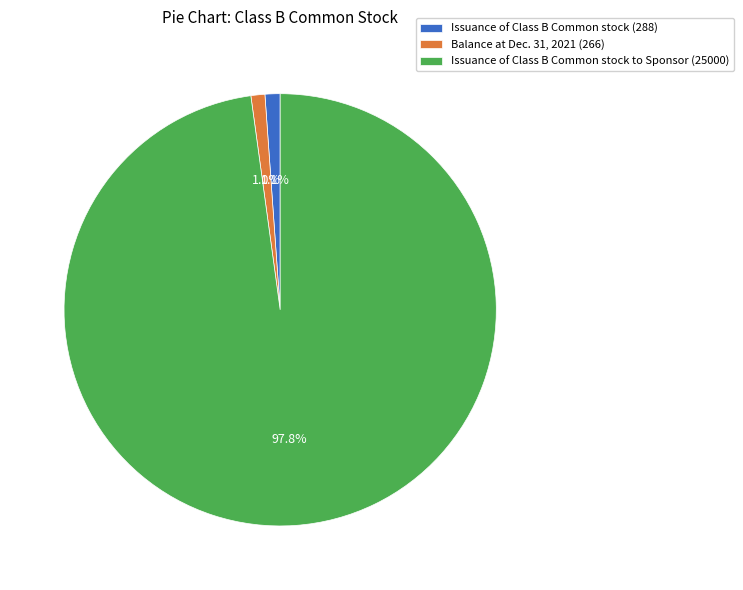

To the nearest percent, what is the combined percentage of Balance at Dec. 31, 2021 (266) and Issuance of Class B Common stock to Sponsor (25000)?

99%